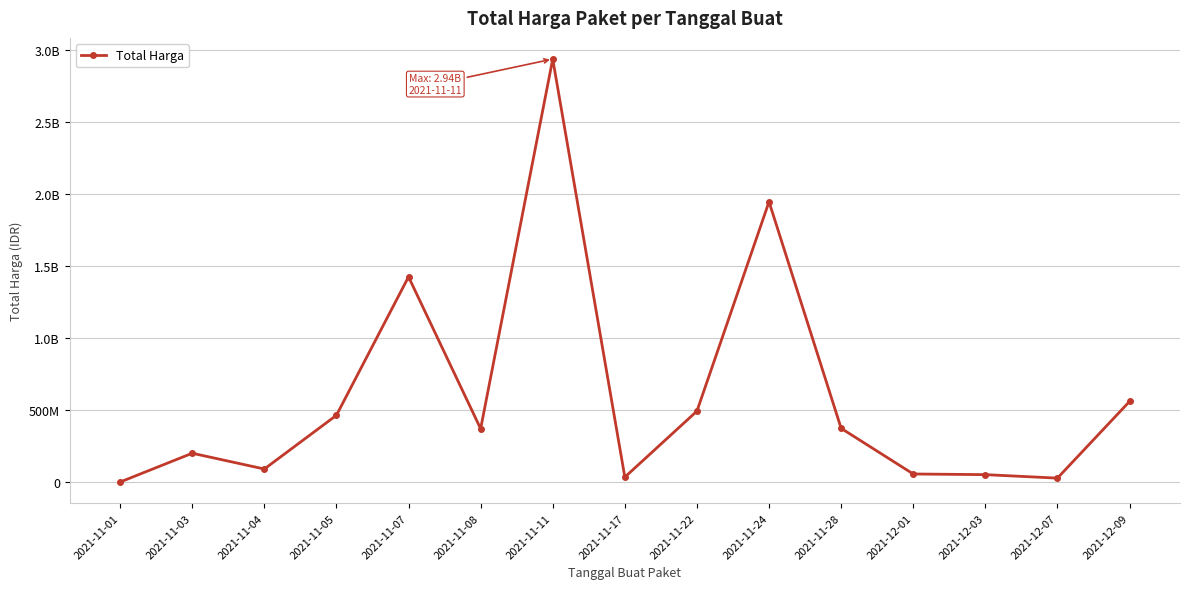

Is this an area chart (filled region under the line)?

No